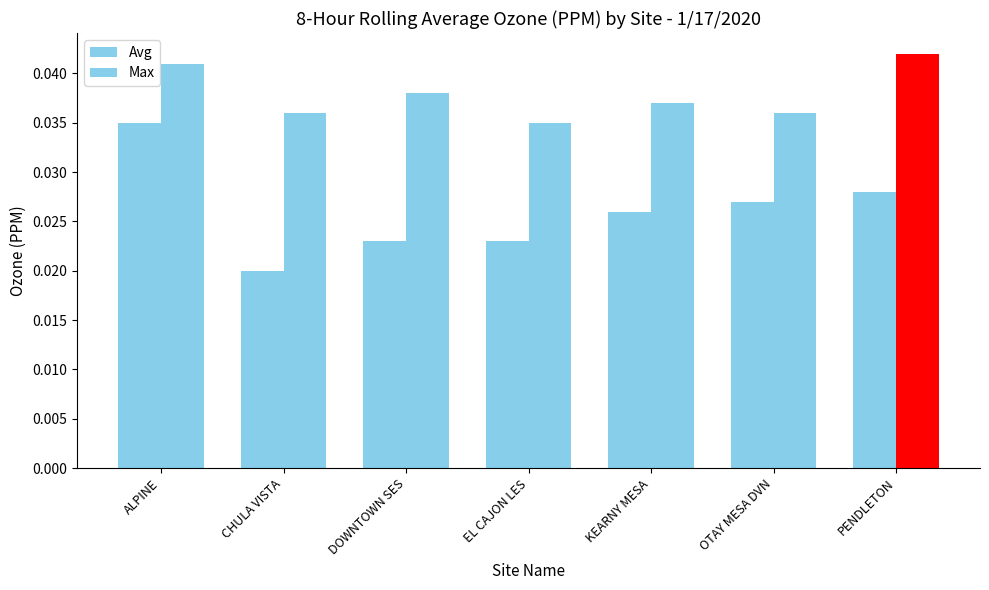

List the labels in order of Avg value, smallest first.

CHULA VISTA, DOWNTOWN SES, EL CAJON LES, KEARNY MESA, OTAY MESA DVN, PENDLETON, ALPINE